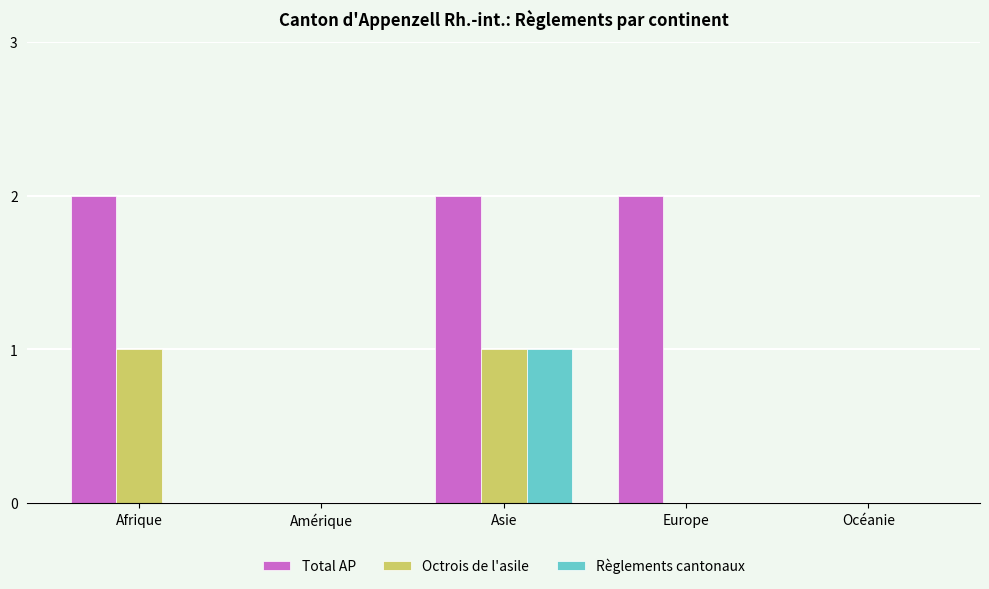

The Total AP series shows 1 at Europe. True or false?

False